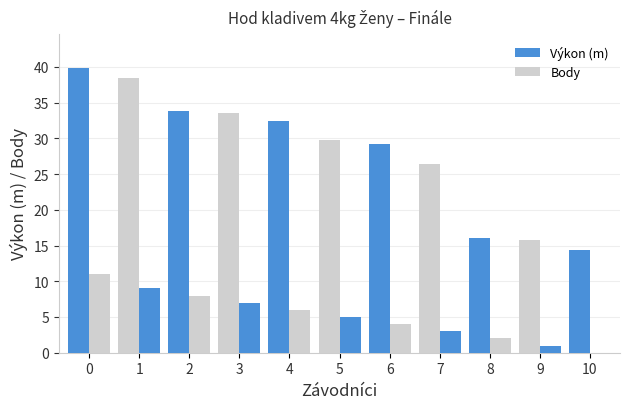

Are the bars grouped side by side (vs. stacked)?

Yes